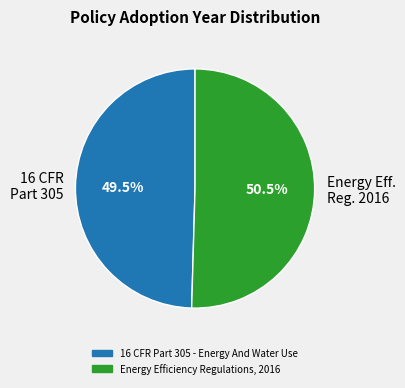

What is the ratio of the value at 16 CFR Part 305 to the value at Energy Eff. Reg. 2016?

1.0